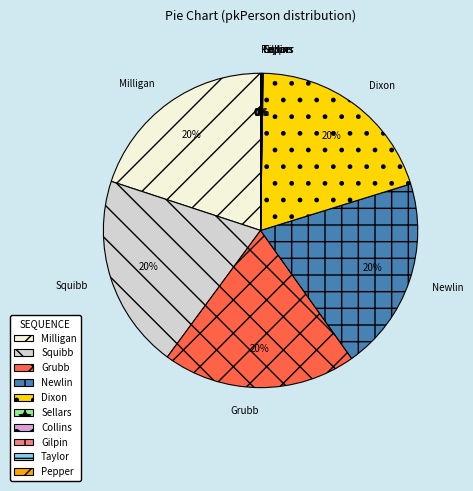

Does Milligan represent more than half of the total?

No